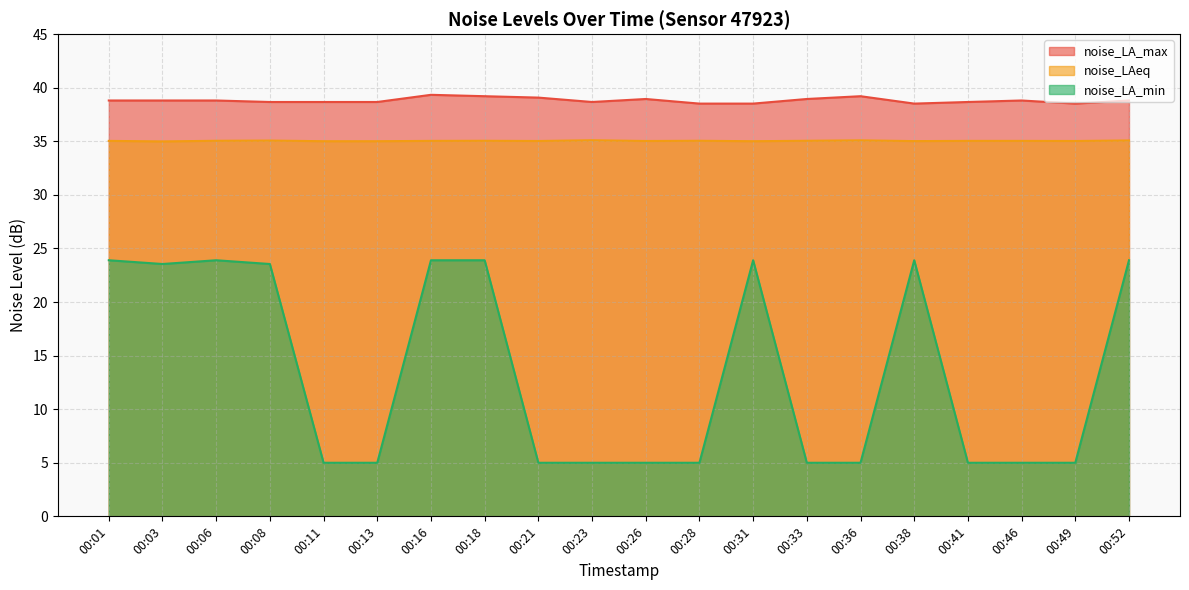

Which series changed the most between 00:01 and 00:18?

noise_LA_max